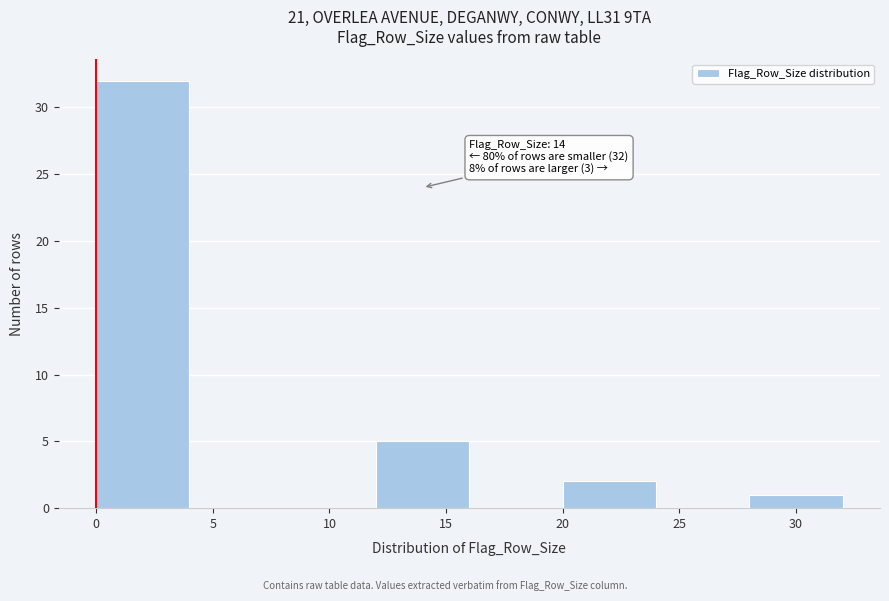

Over which range of the x-axis is the bar tallest?

0 to 4